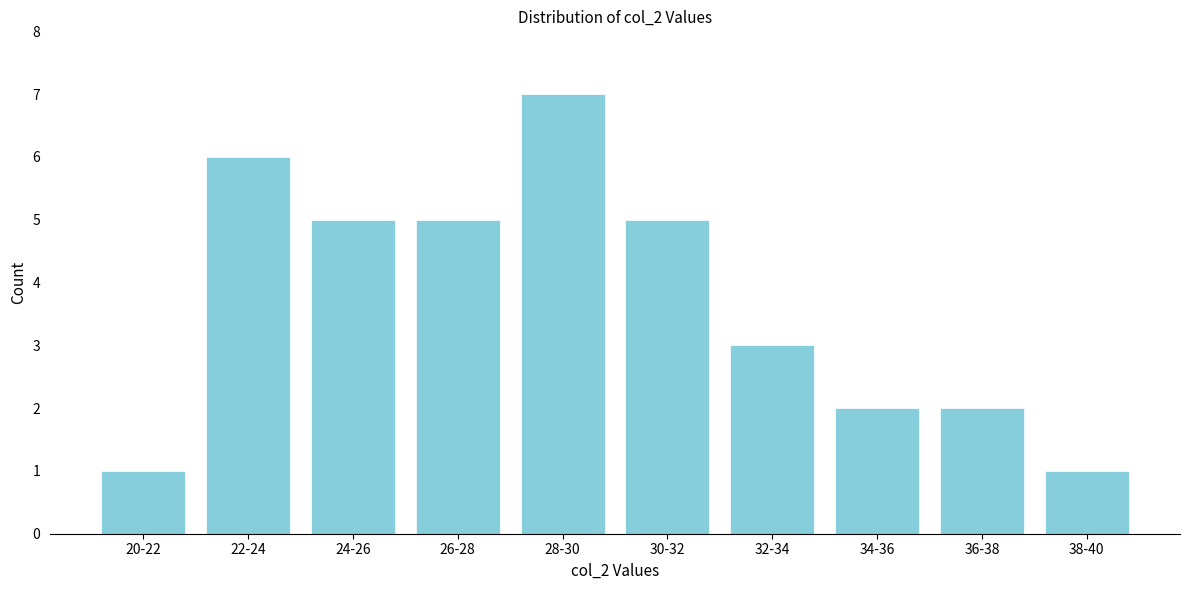

Reading right to left, what are all the values shown in this chart?

38-40=1	36-38=2	34-36=2	32-34=3	30-32=5	28-30=7	26-28=5	24-26=5	22-24=6	20-22=1